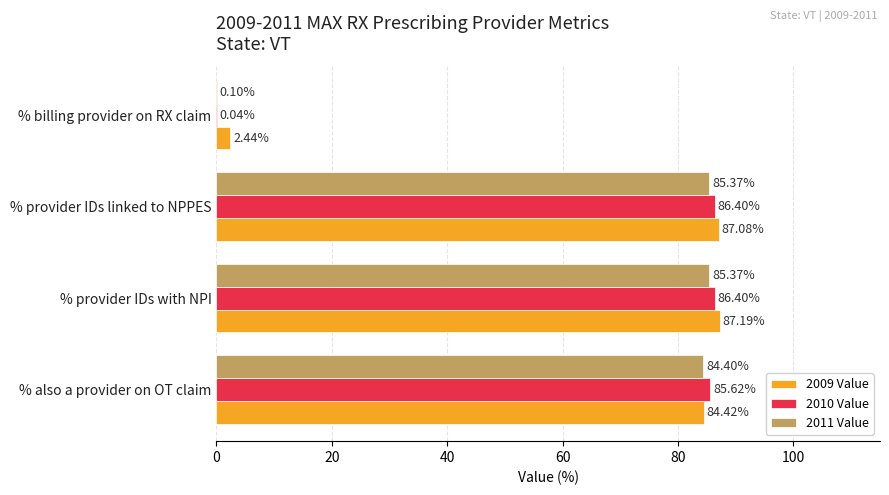

At which label is 2011 Value closest to 42?

% billing provider on RX claim